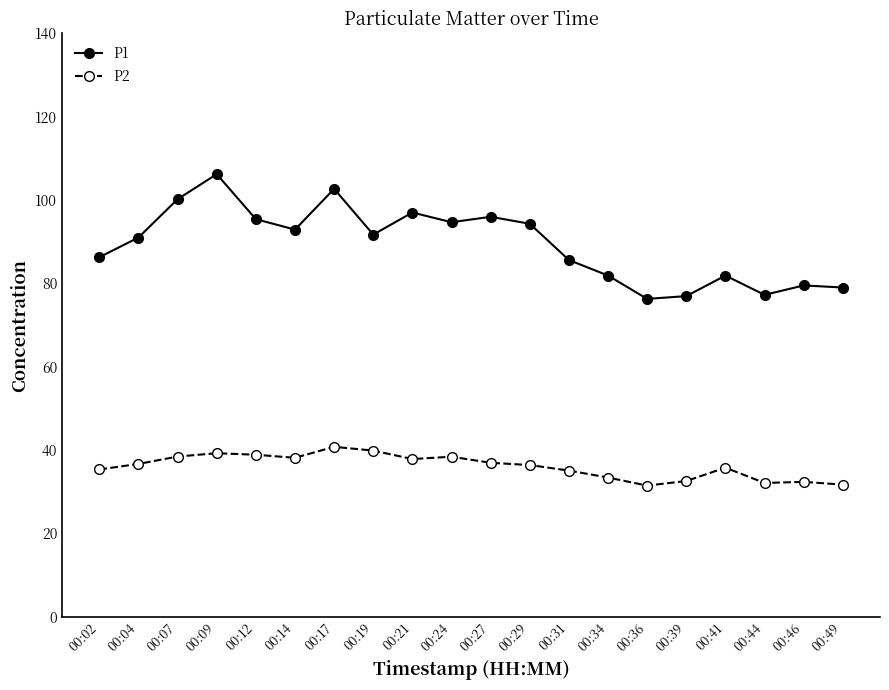

What is the total value across all series at 00:07?

138.7